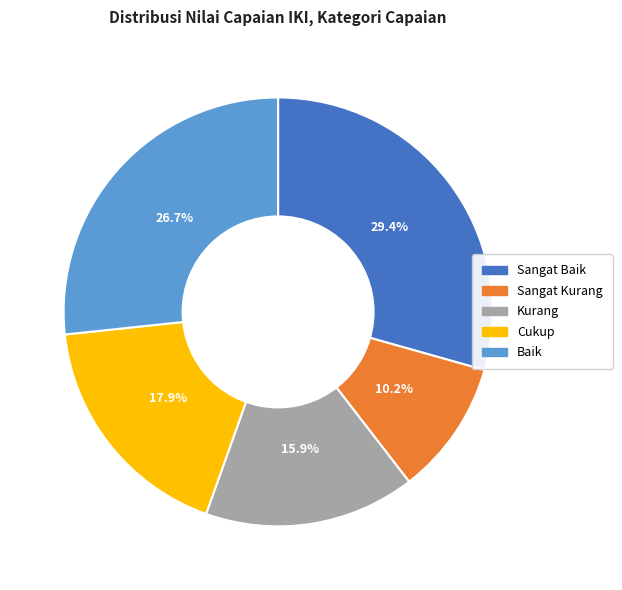

What percentage is NOT represented by Kurang?

84.1%